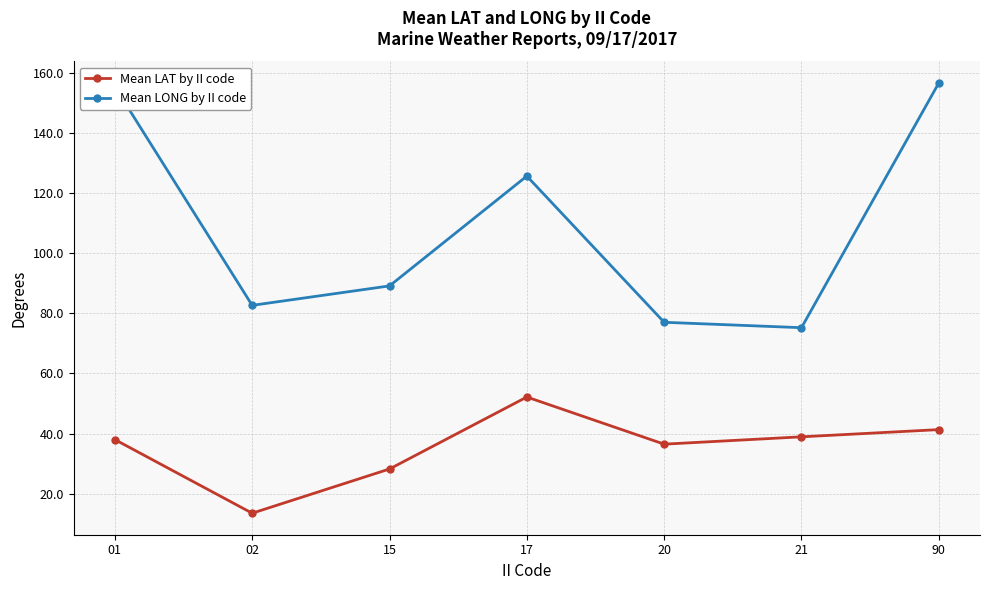

Rank the series by their average value, from highest to lowest.

Mean LONG by II code, Mean LAT by II code